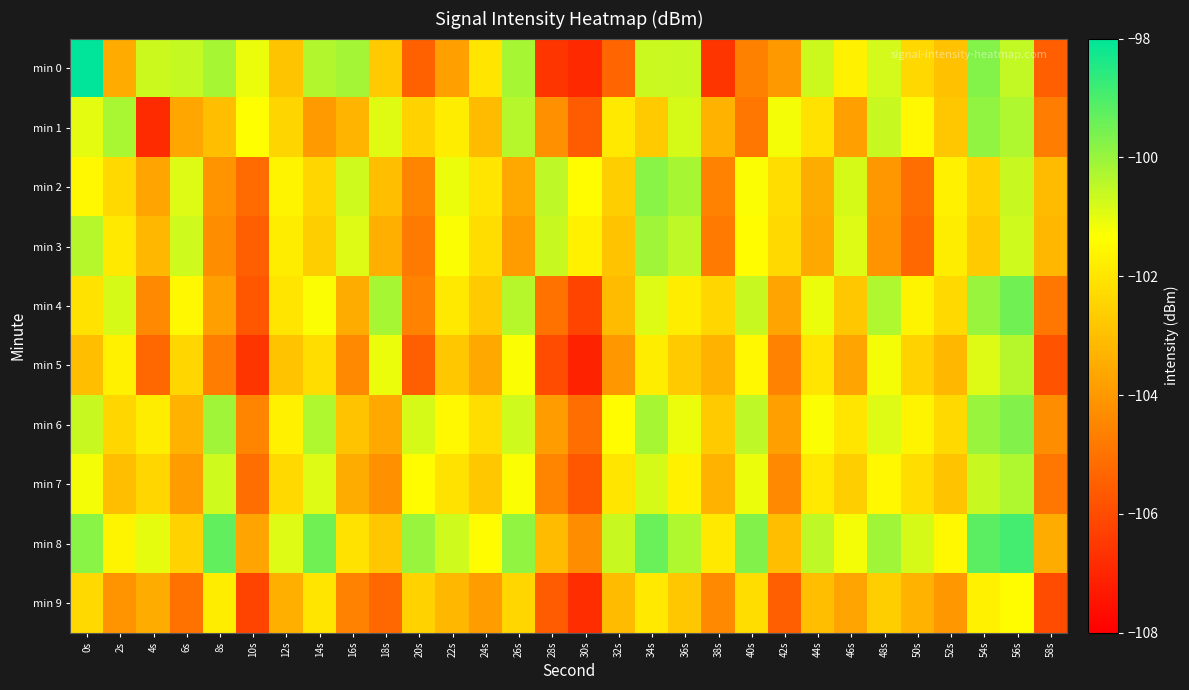

Which series has the largest range (max minus min)?

min 0